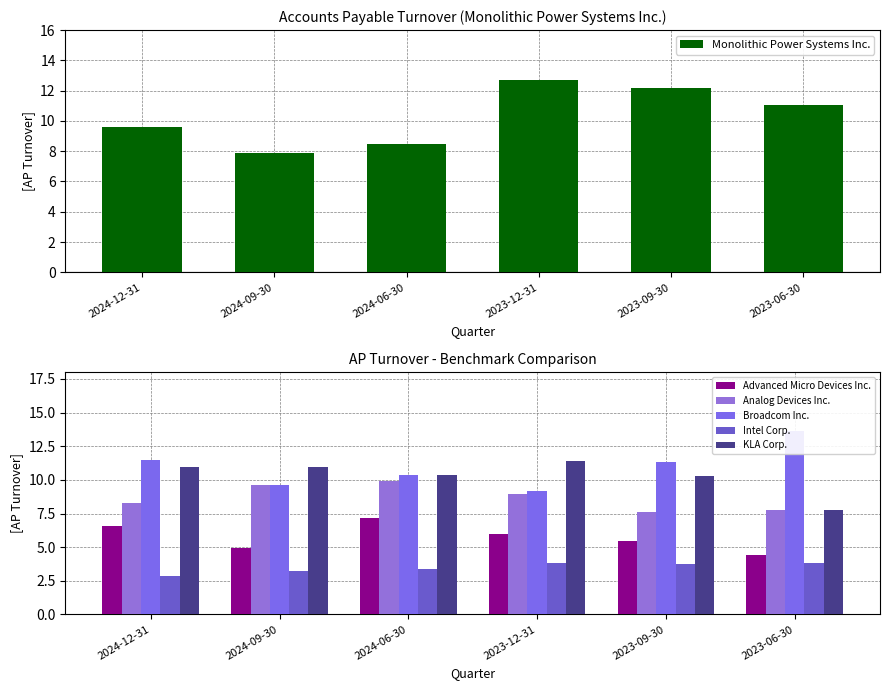

Is the value of Broadcom Inc. at 2023-09-30 greater than the value of Advanced Micro Devices Inc. at 2024-06-30?

Yes